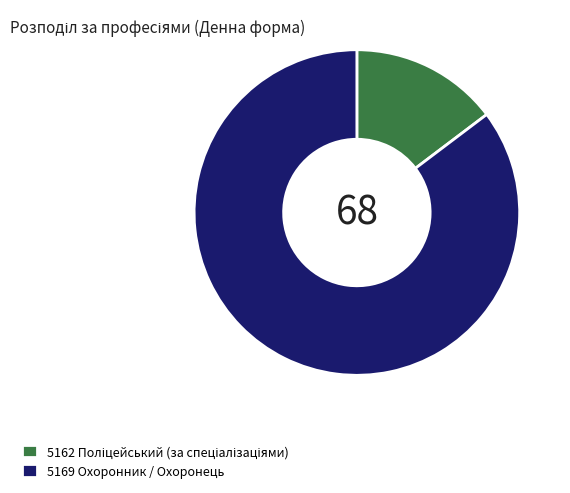

Which category accounts for the majority?

5169 Охоронник / Охоронець